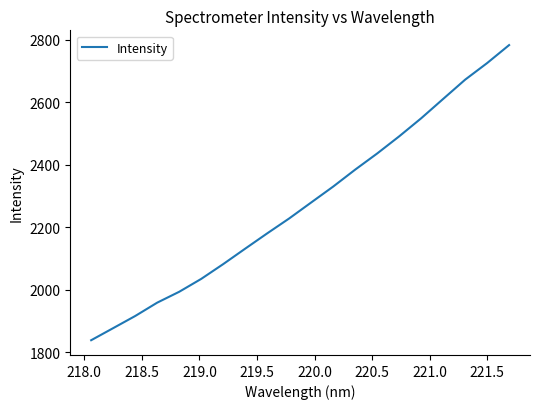

What is the difference between the maximum and minimum values?

943.8